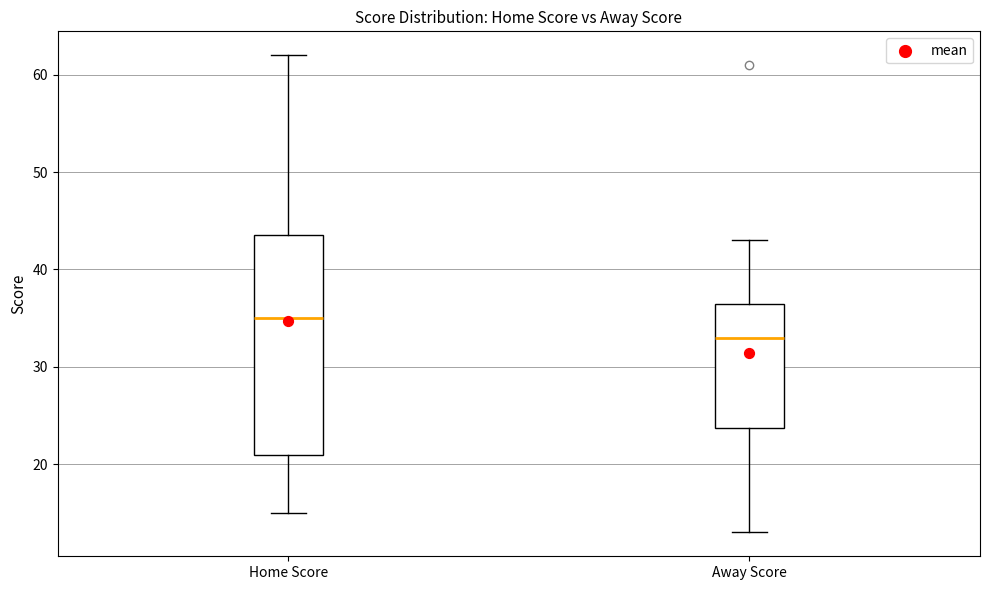

Which box is the tallest, from its lower edge to its upper edge?

Home Score